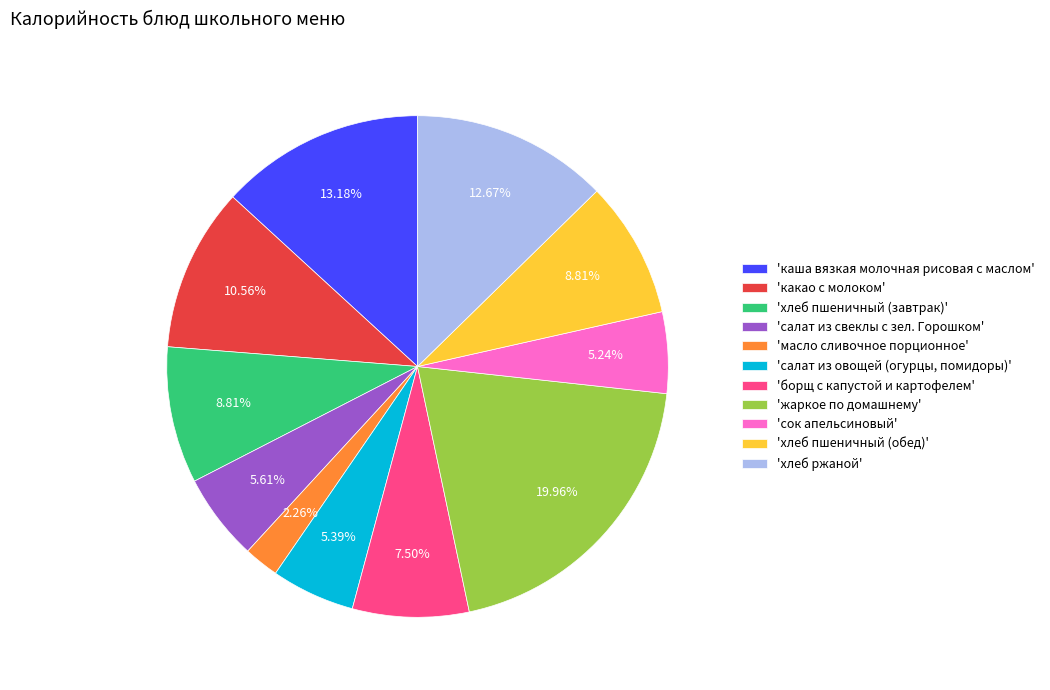

What is the smallest slice in the pie chart?

'масло сливочное порционное'